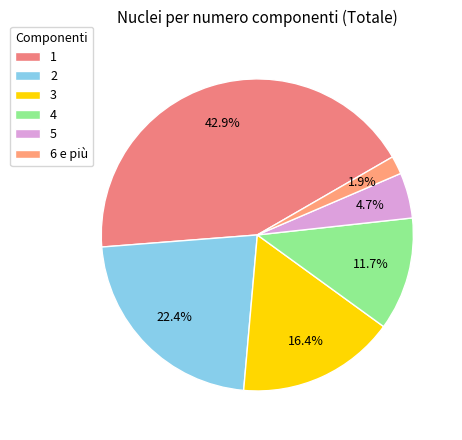

What is the total percentage of 5 and 3?

21.1%